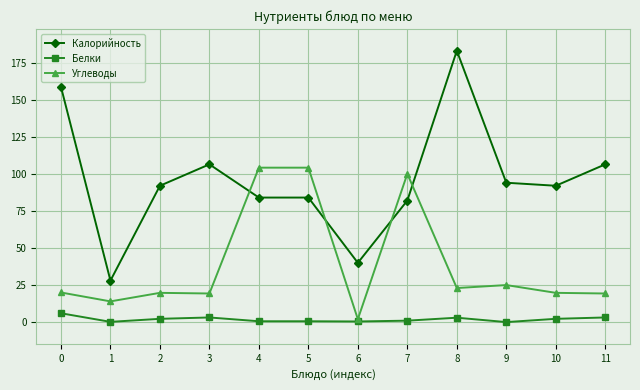

Between which two adjacent categories do Углеводы and Калорийность first intersect?

3 and 4